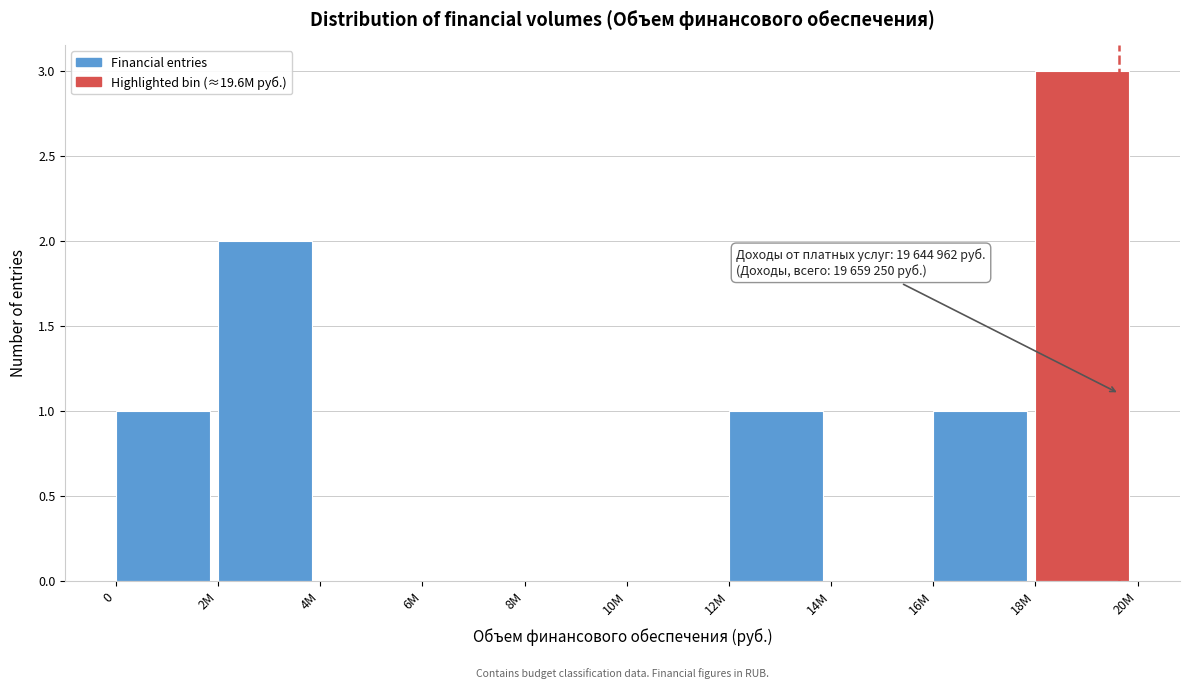

Reading right to left, list all the values displayed in this chart.

18M=3	16M=1	14M=0	12M=1	10M=0	8M=0	6M=0	4M=0	2M=2	0=1